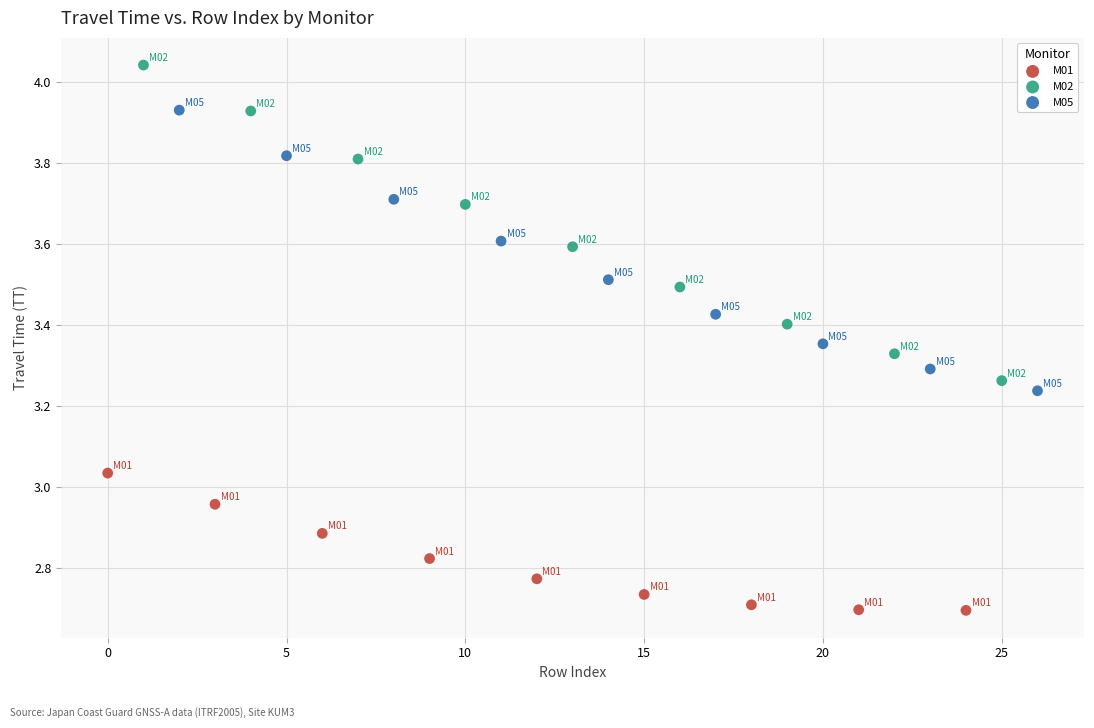

Which series contains the lowest Y value?

M01